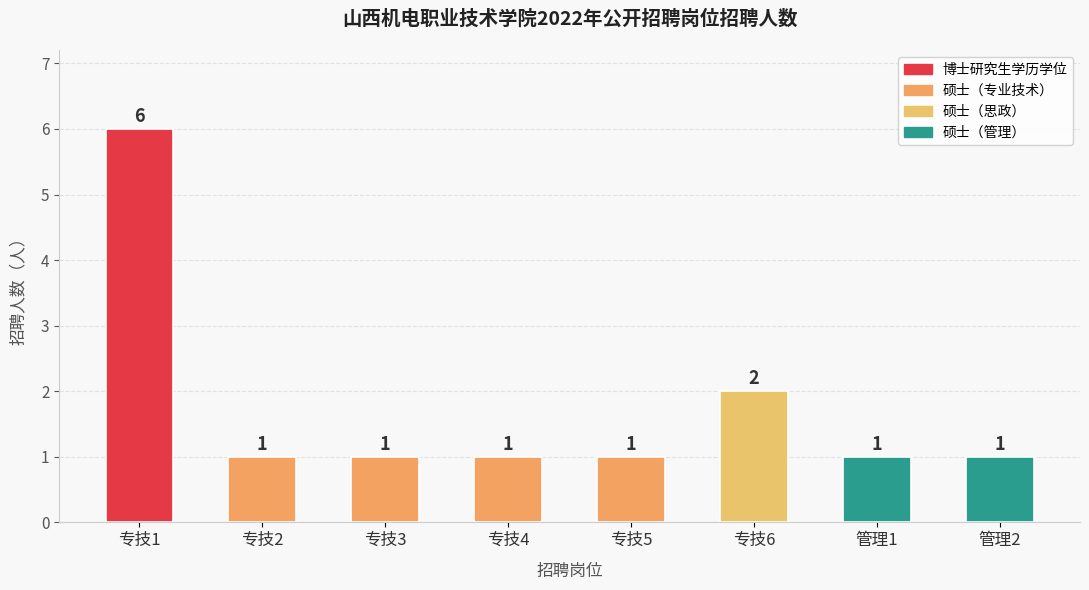

What value does the data have at 专技5?

1